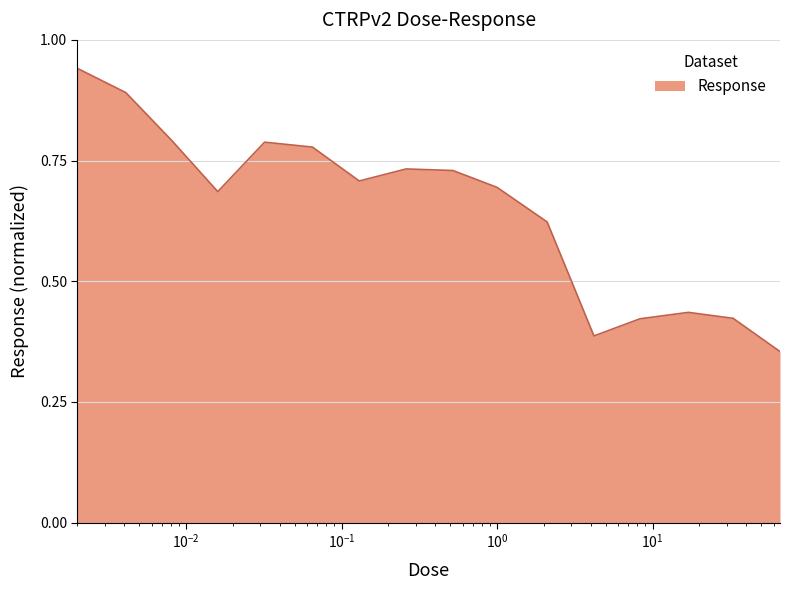

What is the label of the 14th point from the left?

17.0